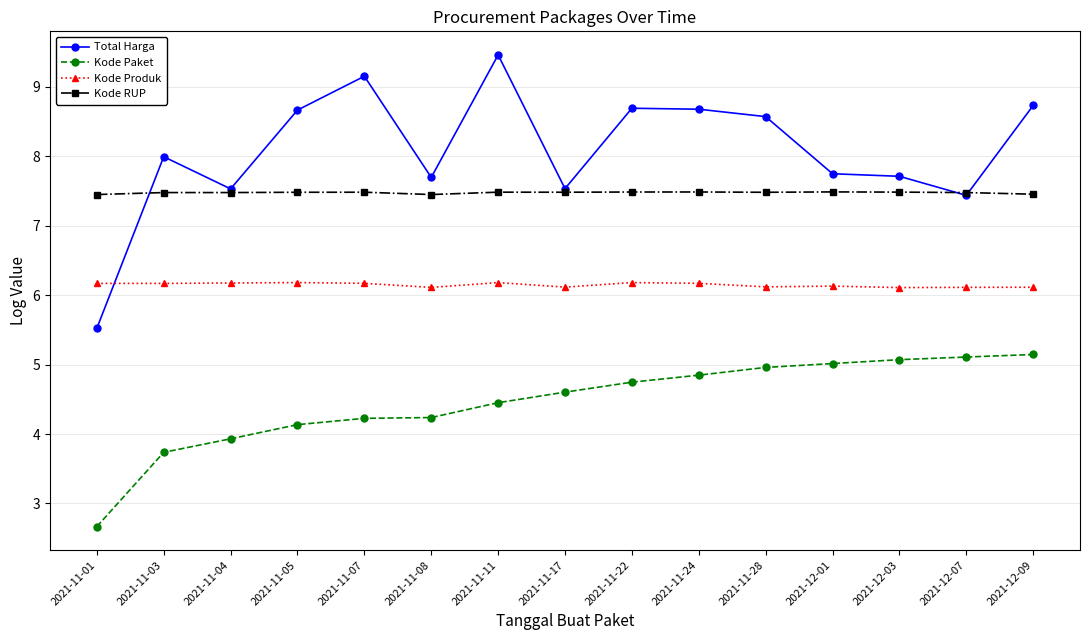

What is the spread (max minus min) of values at 2021-11-01?

4.8